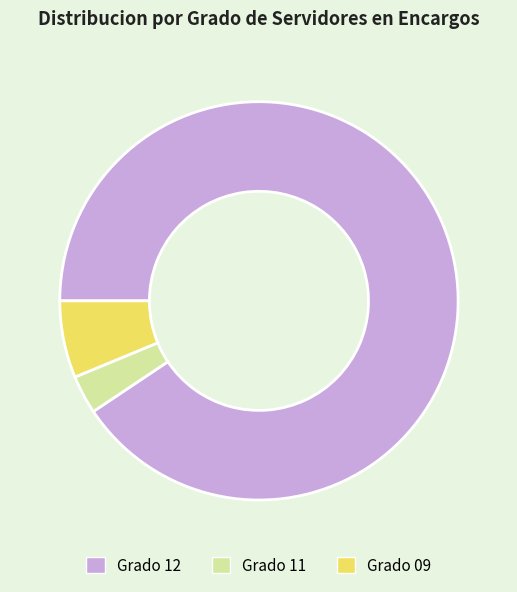

Does any single category account for the majority?

Yes